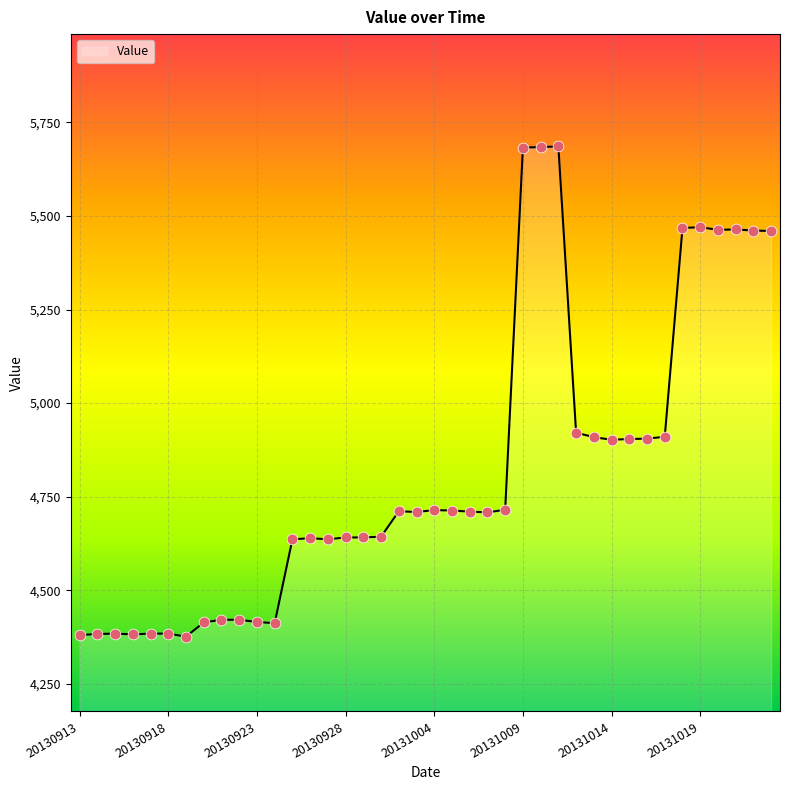

What is the difference between the maximum and minimum values?

1310